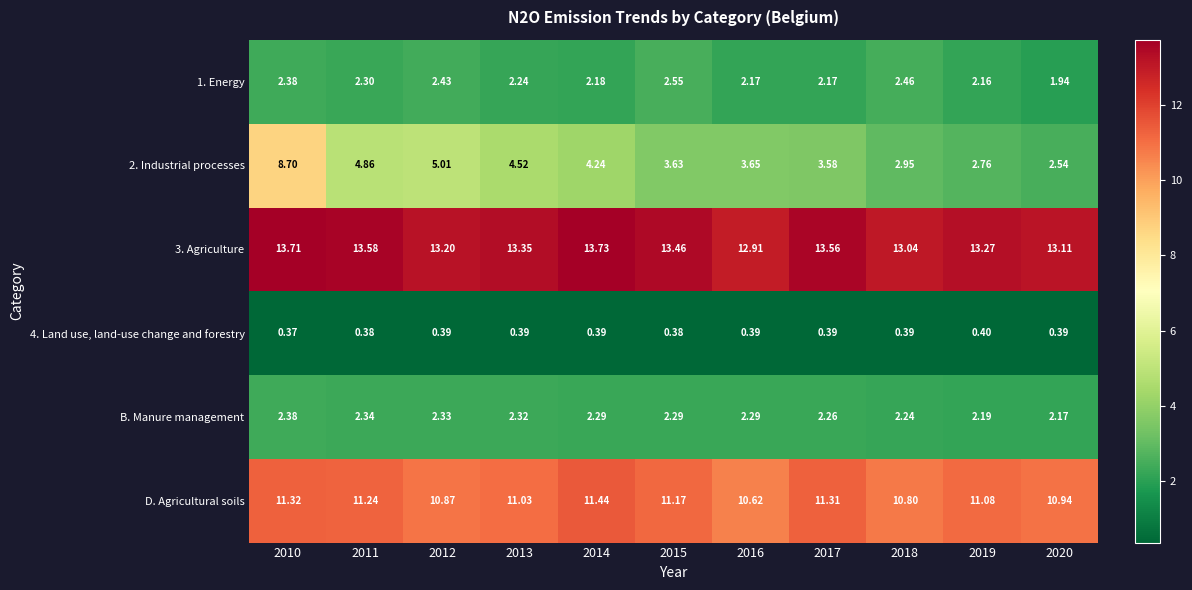

What is the total value across all series at 2013?

33.9